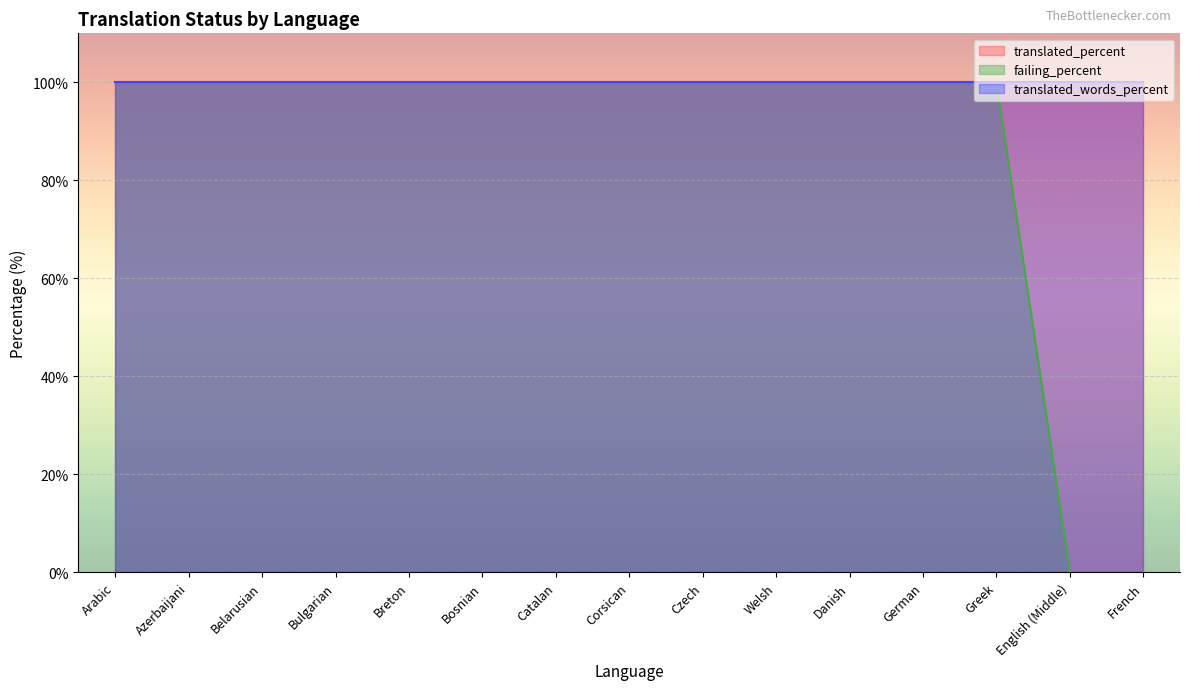

The value of translated_words_percent at Bulgarian is 100. True or false?

True